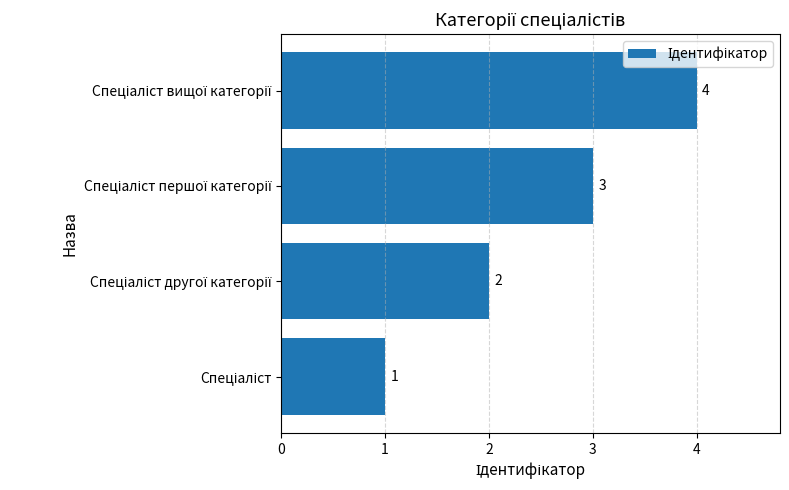

What is the greatest value displayed?

4